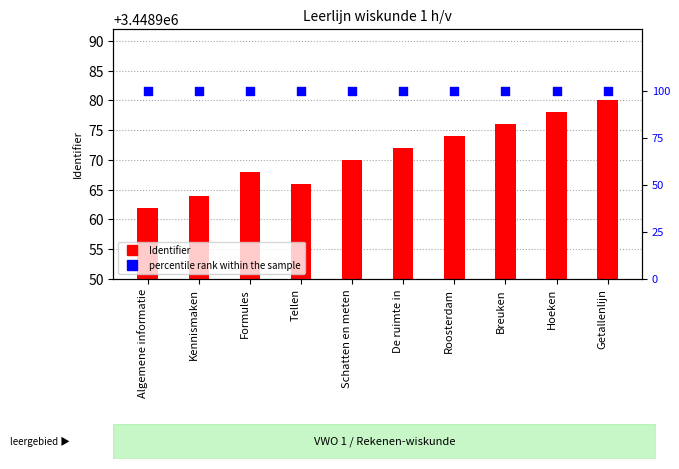

Is the value of Identifier at Algemene informatie greater than the value of percentile rank within the sample at Formules?

Yes